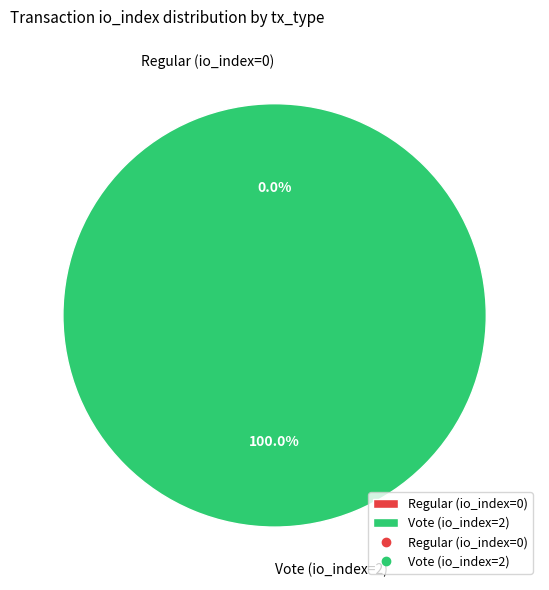

The Regular (io_index=0) slice represents 1% of the pie. True or false?

False